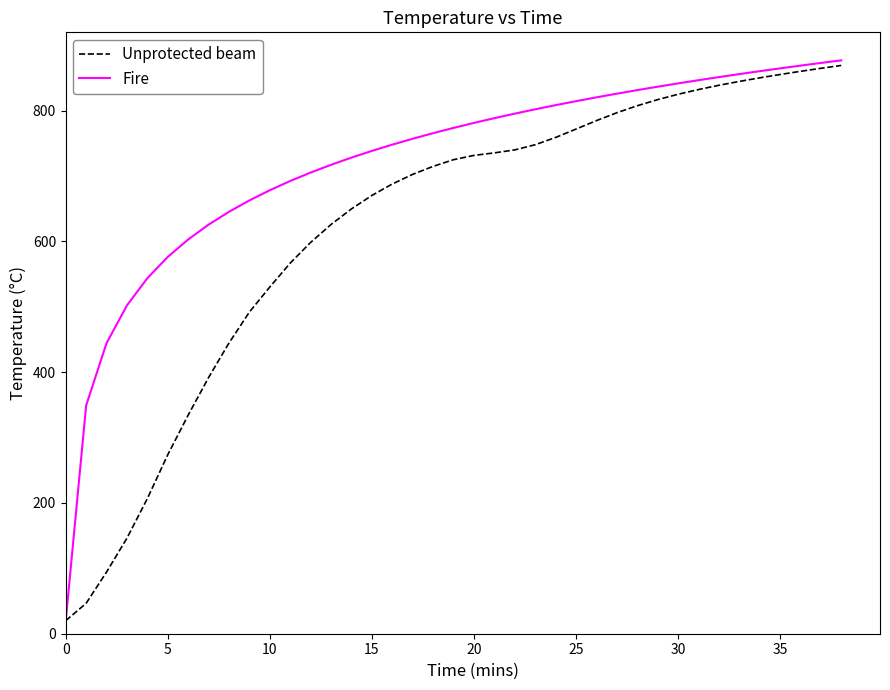

Which series has the largest total across all categories?

Fire